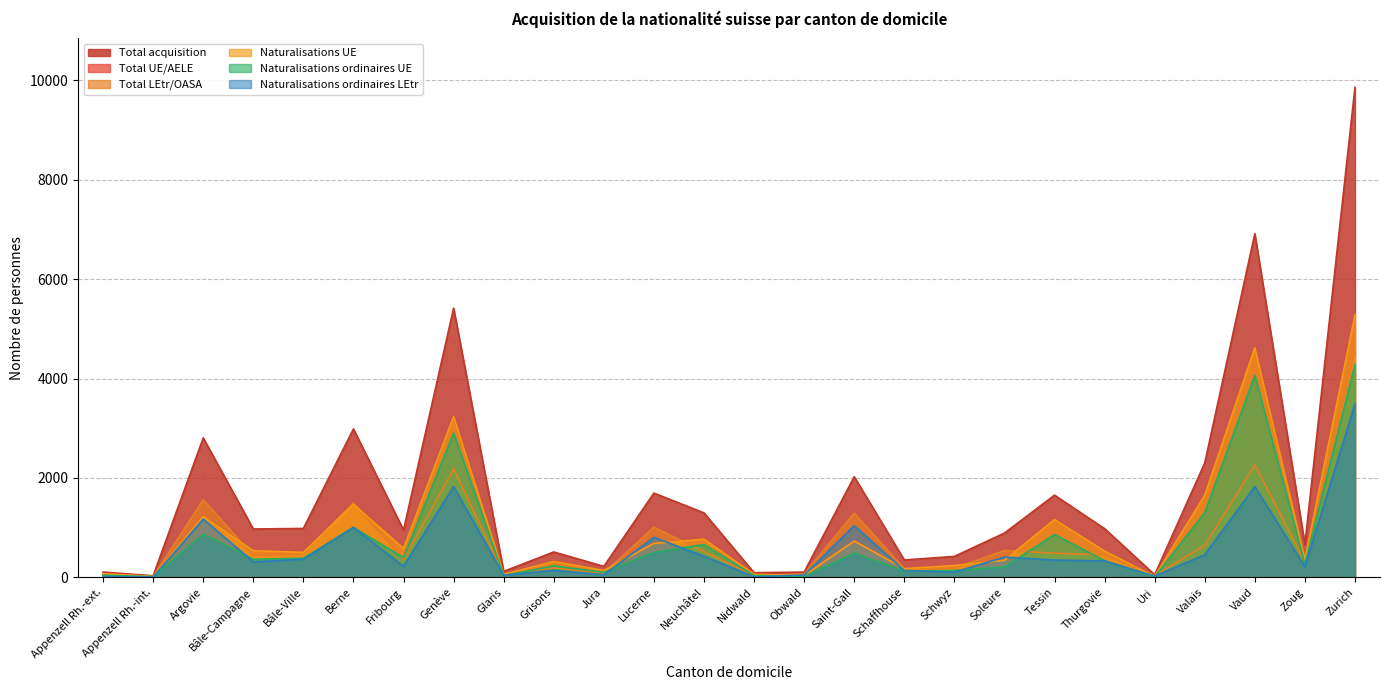

Which label corresponds to the largest value in the chart?

Zurich